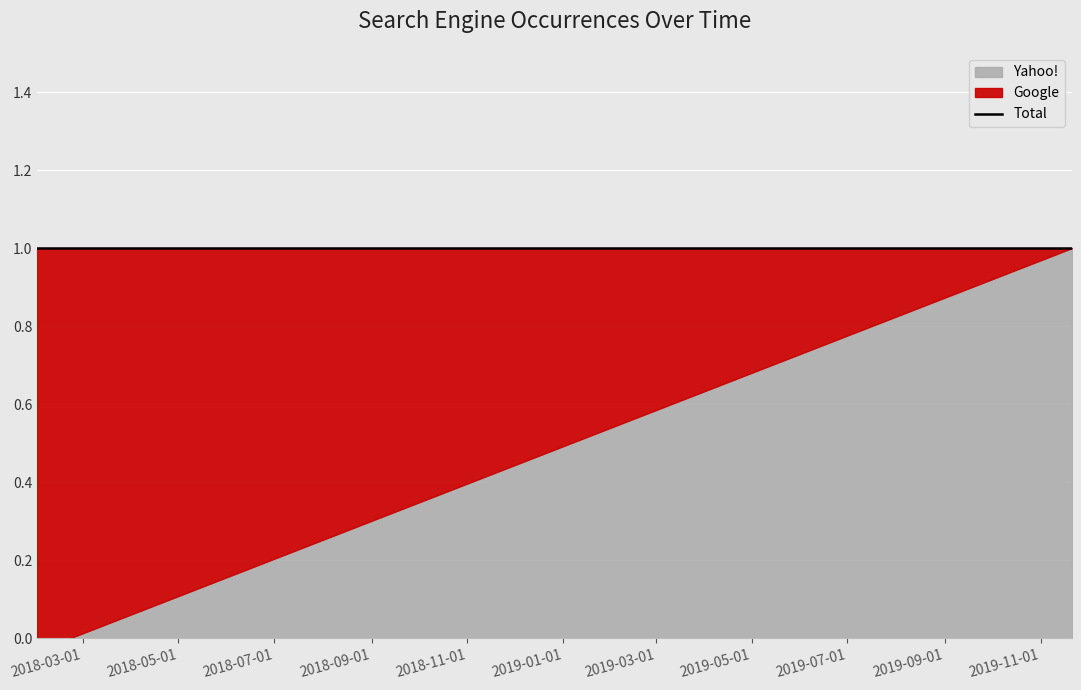

What is the difference between the Google values at 2019-11-21 and 2018-02-19?

1